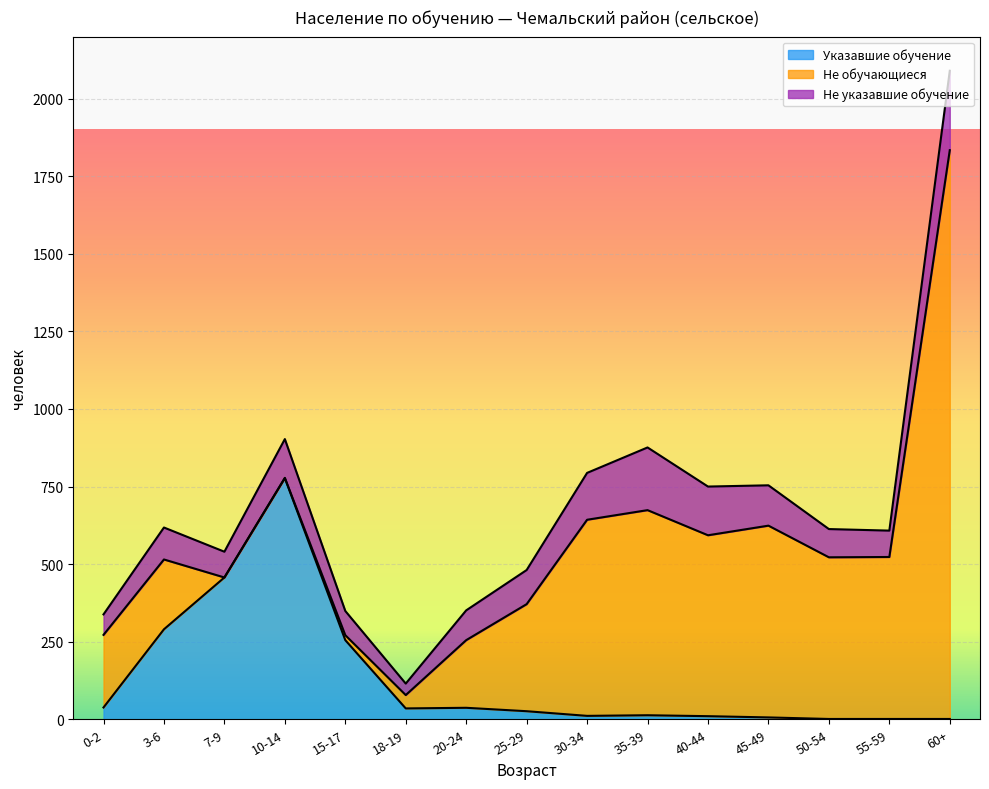

Reading right to left, extract all data points from this chart.

Не указавшие обучение: 60+=256	55-59=85	50-54=91	45-49=130	40-44=157	35-39=202	30-34=151	25-29=110	20-24=96	18-19=37	15-17=78	10-14=125	7-9=83	3-6=103	0-2=66
Не обучающиеся: 60+=1833	55-59=522	50-54=521	45-49=618	40-44=583	35-39=661	30-34=632	25-29=345	20-24=218	18-19=43	15-17=16	10-14=1	7-9=0	3-6=225	0-2=234
Указавшие обучение: 60+=1	55-59=1	50-54=1	45-49=6	40-44=10	35-39=13	30-34=11	25-29=26	20-24=37	18-19=35	15-17=255	10-14=777	7-9=457	3-6=290	0-2=38